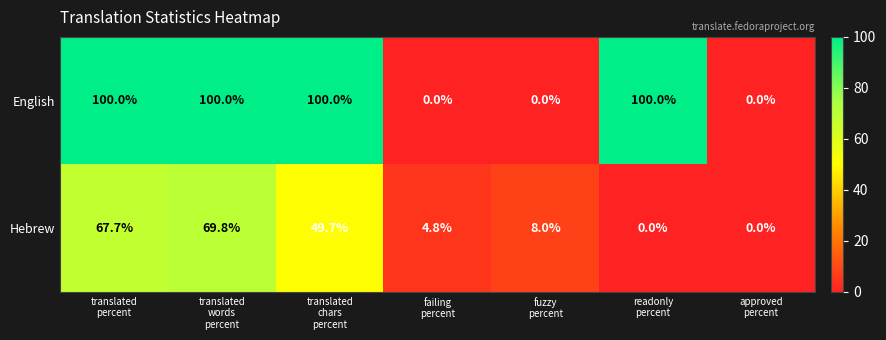

What is the greatest value displayed?

100.0